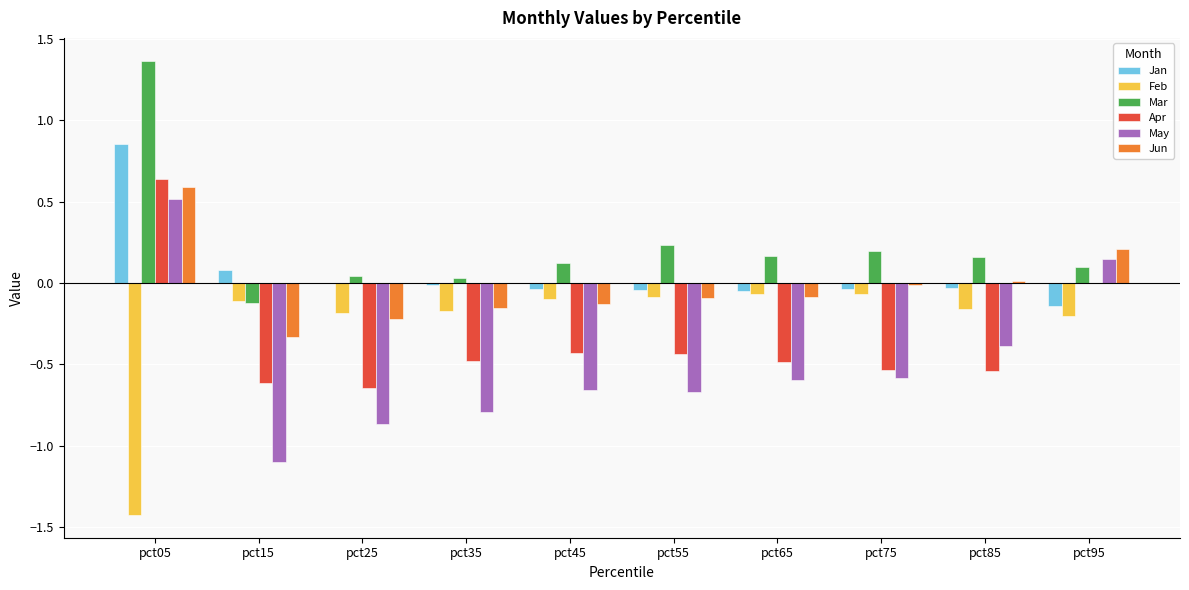

Is the value of Mar at pct95 greater than the value of Feb at pct85?

Yes